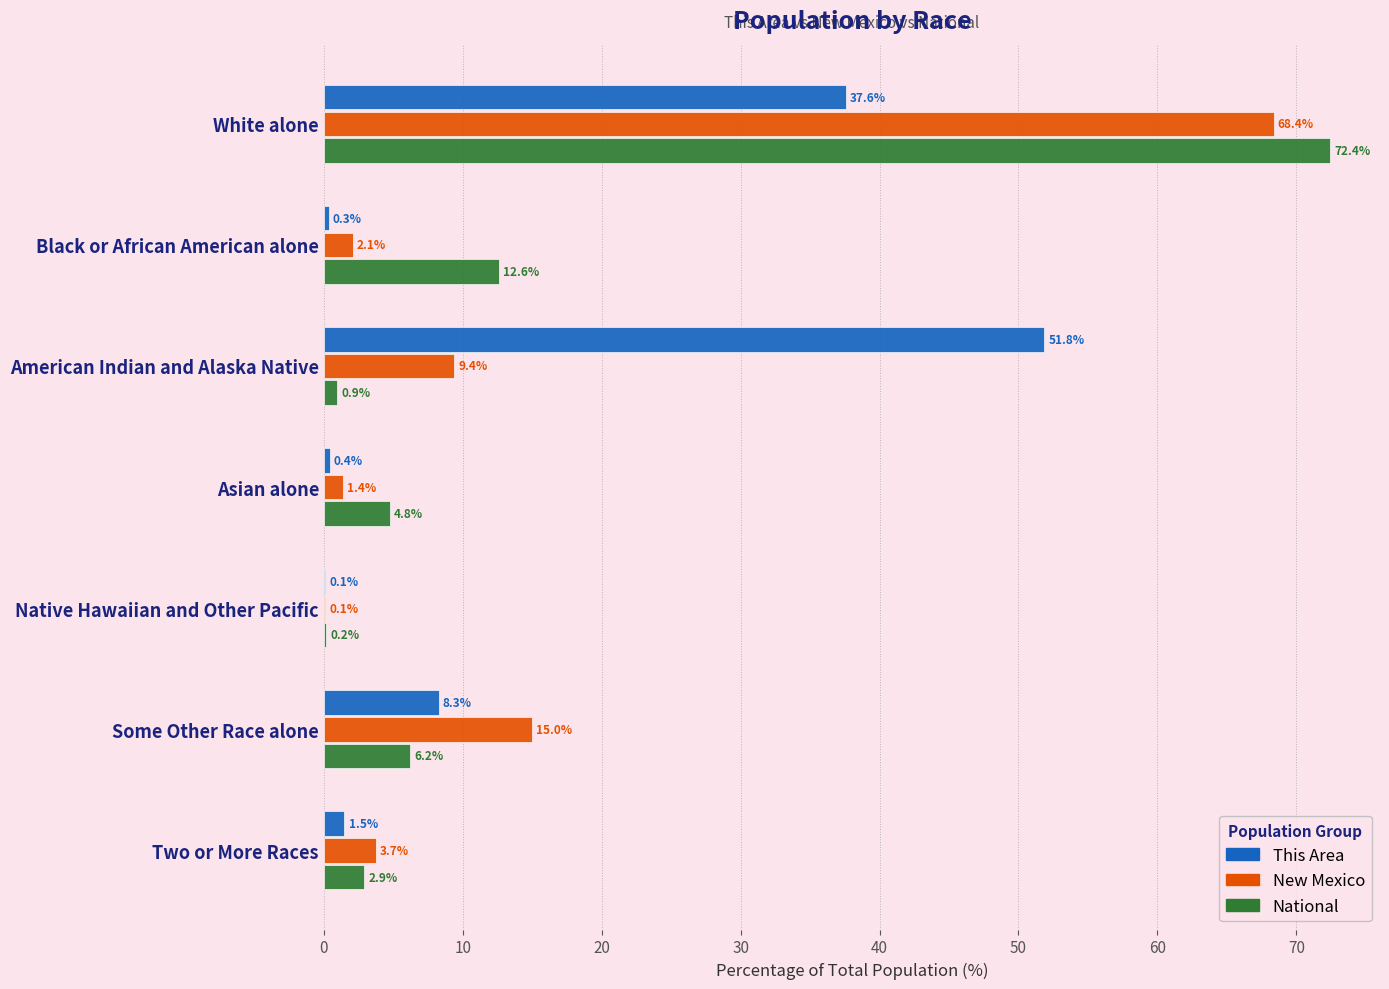

Read the New Mexico value at American Indian and Alaska Native.

9.4